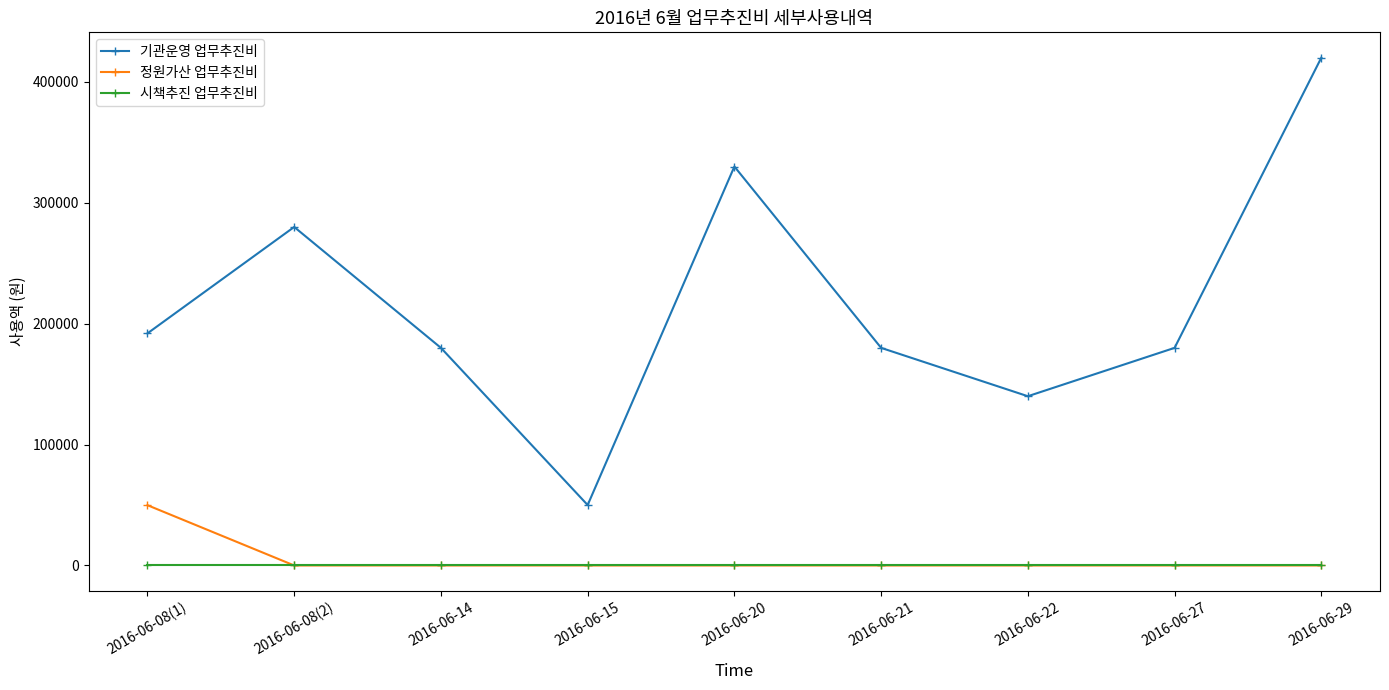

Reading right to left, what are all the values shown in this chart?

기관운영 업무추진비: 420000	180000	140000	180000	330000	50000	180000	280000	192000
정원가산 업무추진비: 0	0	0	0	0	0	0	0	49860
시책추진 업무추진비: 0	0	0	0	0	0	0	0	0